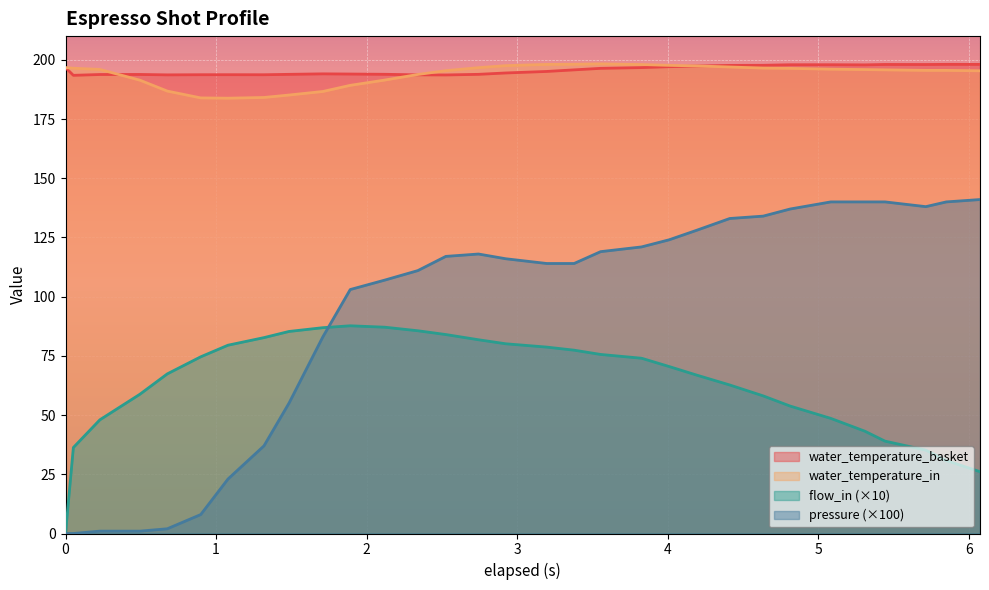

How many values in the water_temperature_basket series are below 195?

15